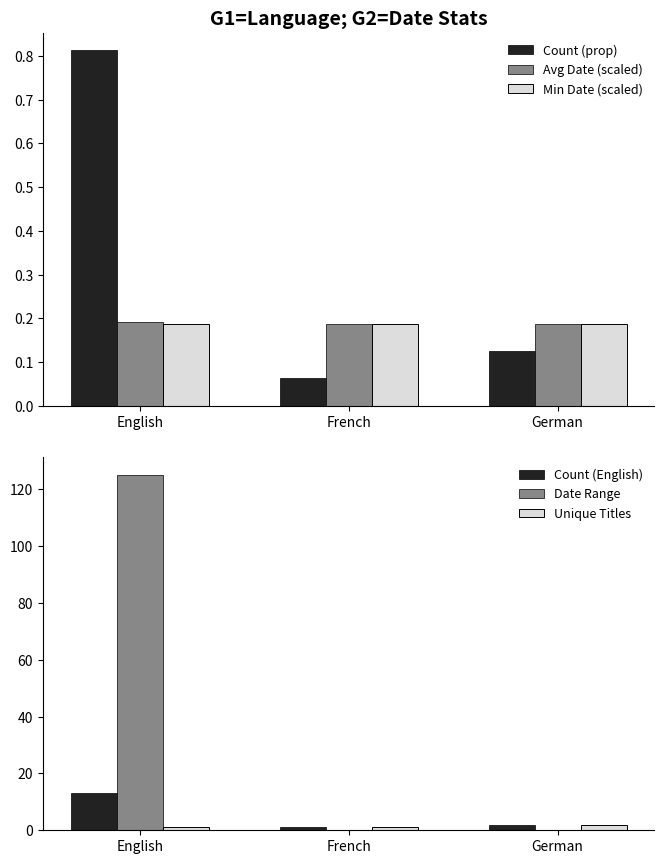

Where is Min Date (scaled) nearest to the value 0?

English